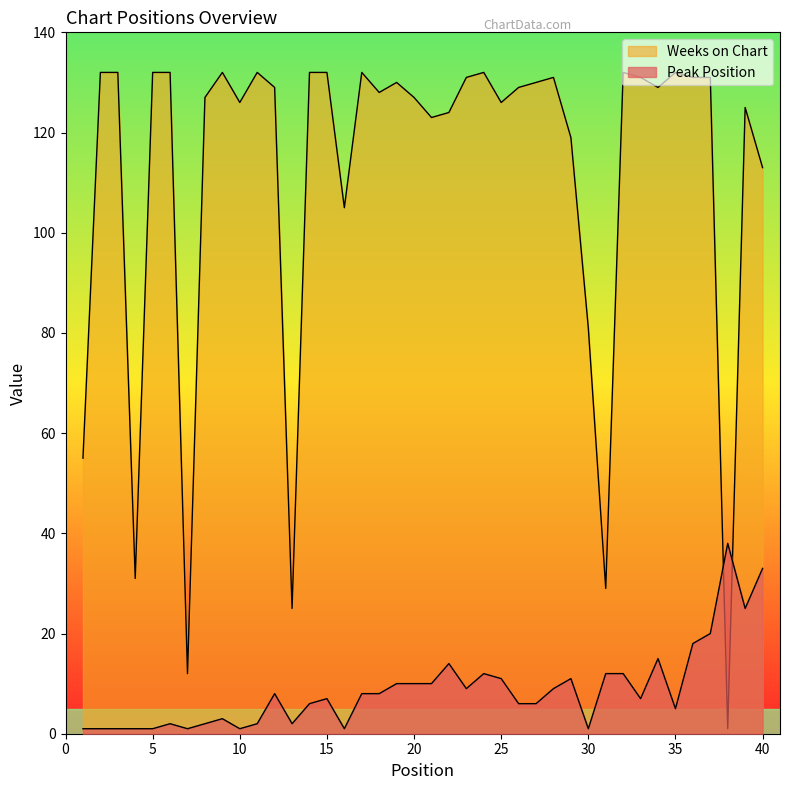

Is it true that Peak Position equals 12 at 24?

True